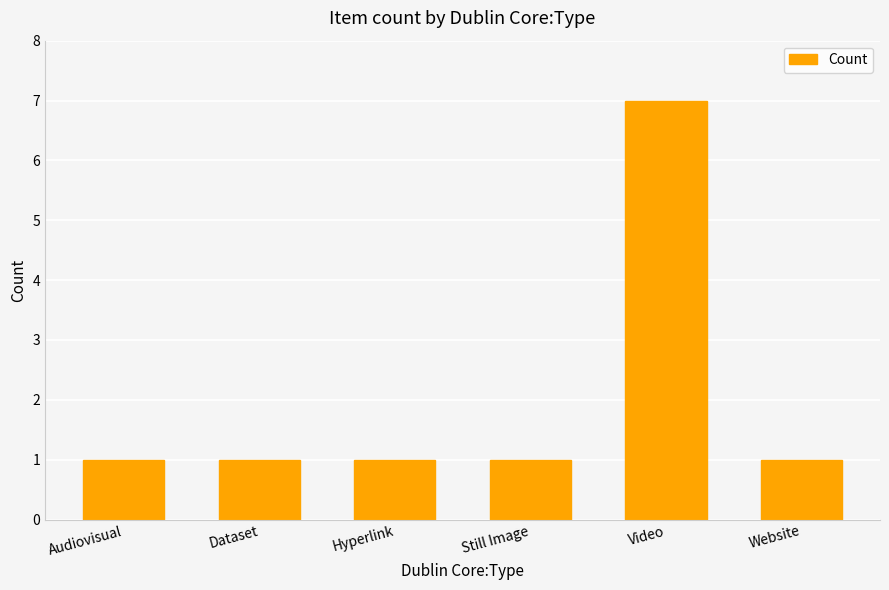

Which category has the highest value across all series?

Video